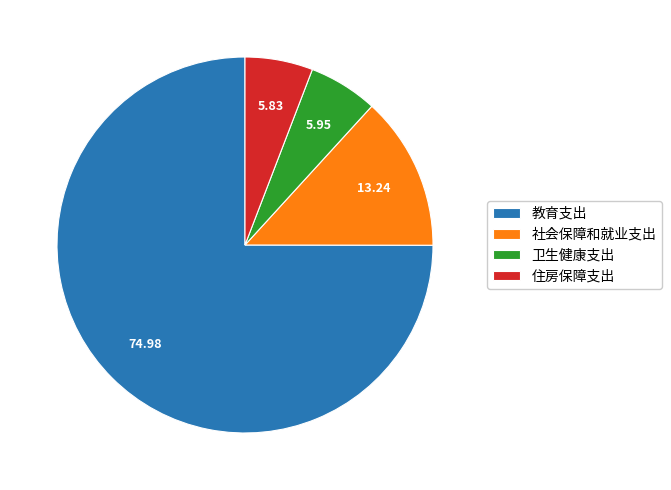

The 社会保障和就业支出 slice represents 5% of the pie. True or false?

False